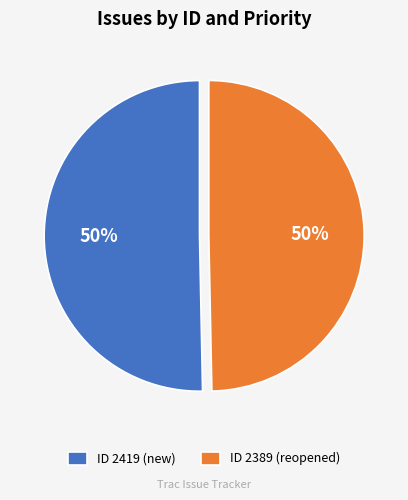

True or false: ID 2389 (reopened) accounts for 43% of the total.

False